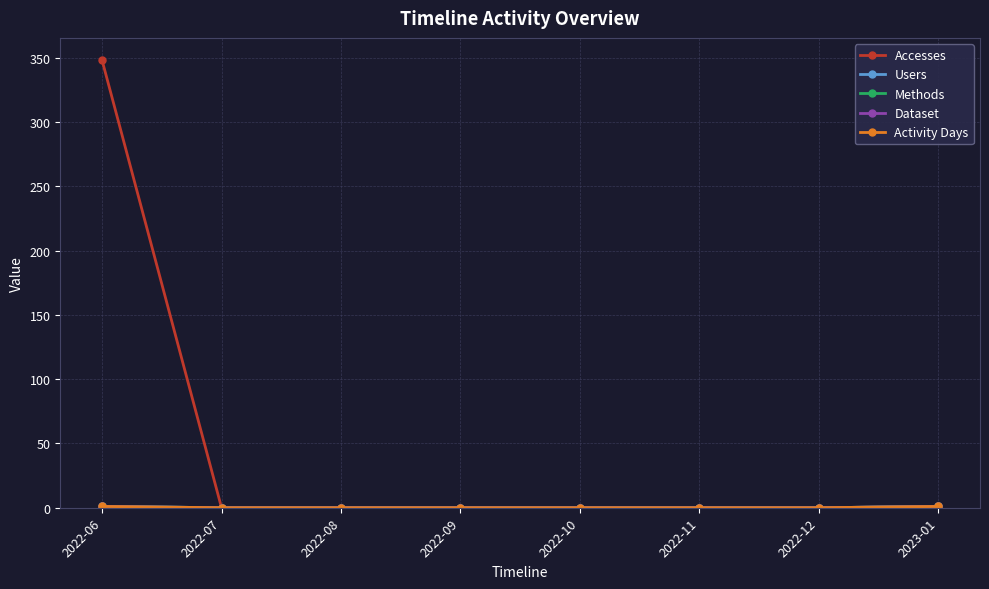

Does the chart have visible grid lines?

Yes